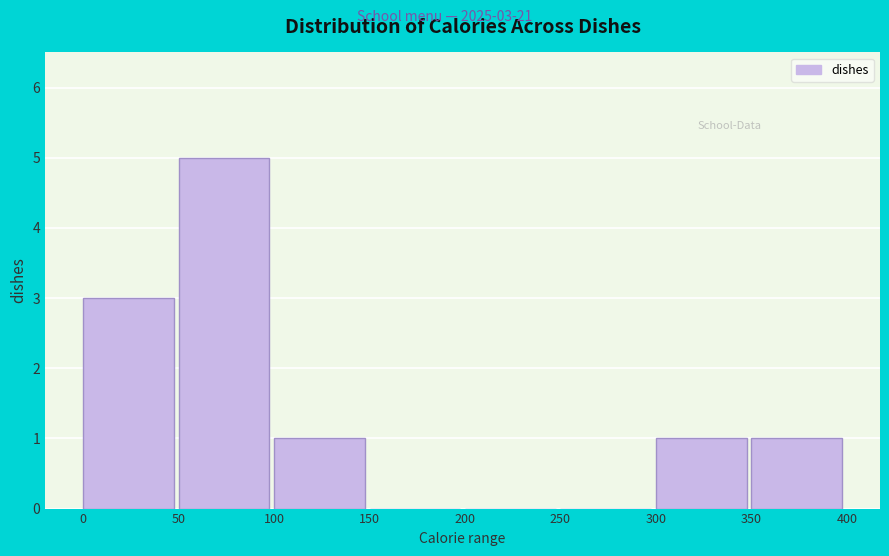

Which range on the x-axis has the tallest bar?

50 to 100